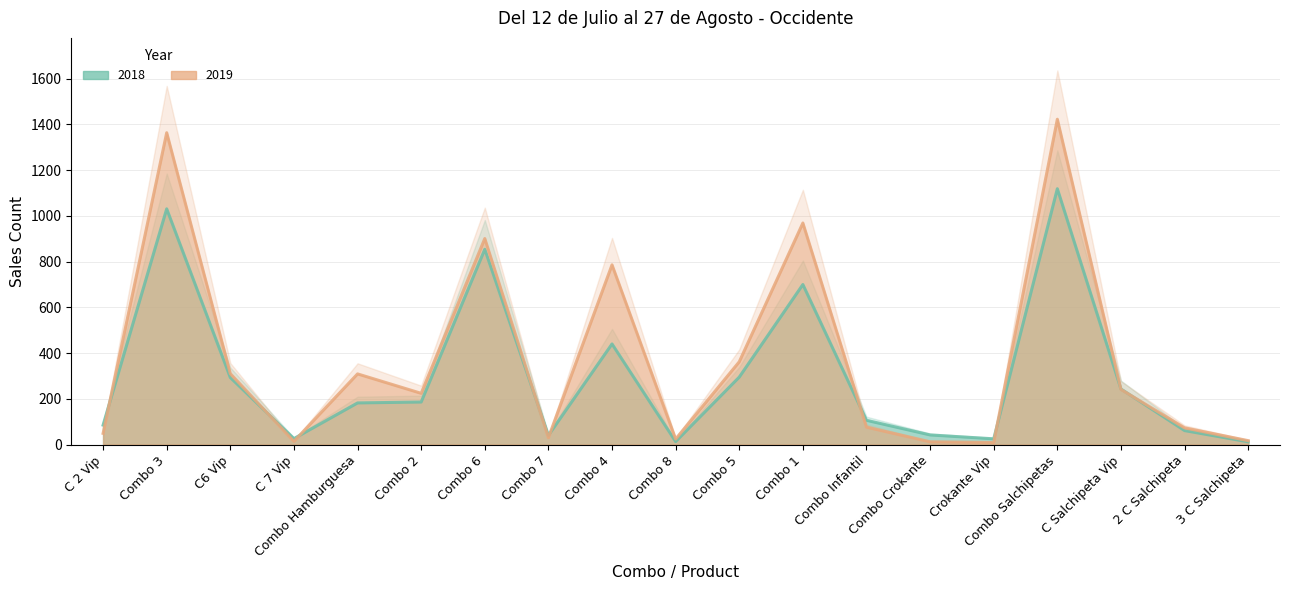

At which category is the sum across all series the highest?

Combo Salchipetas